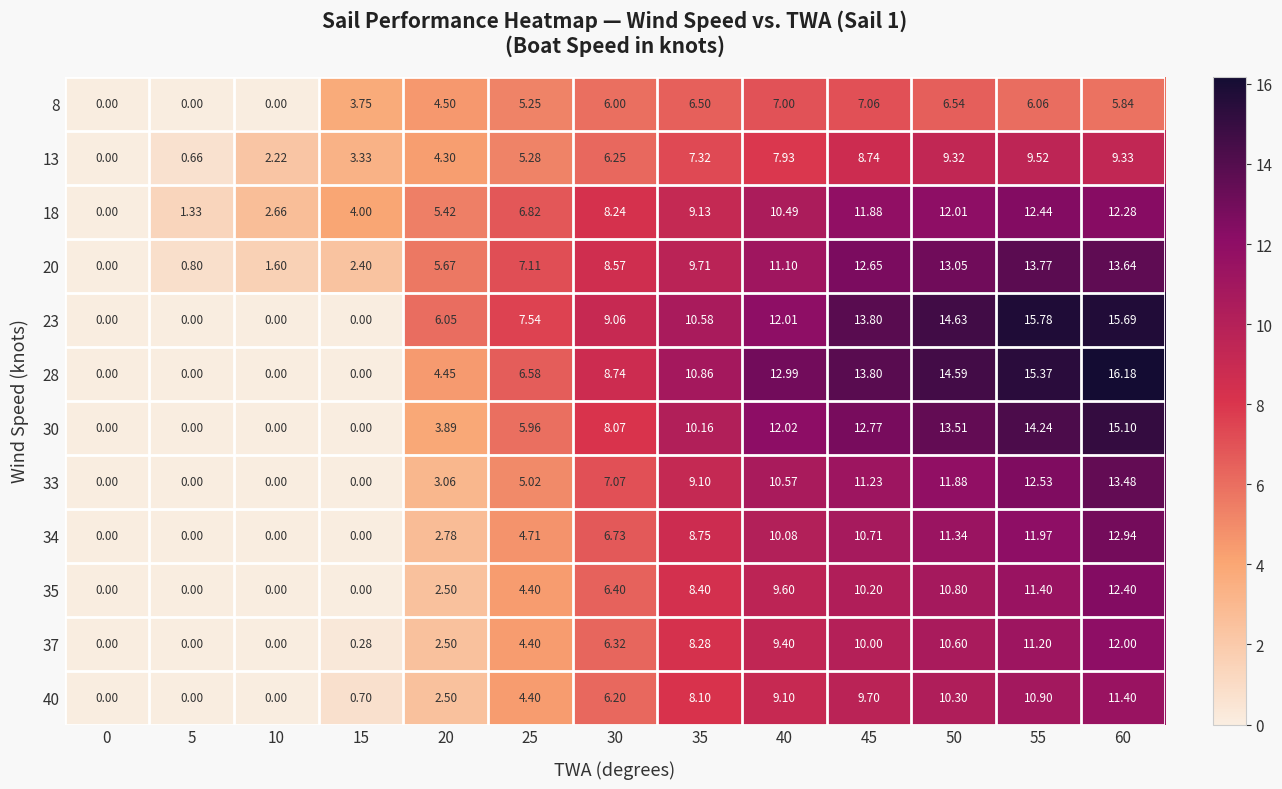

How many values in 34 are above zero?

9